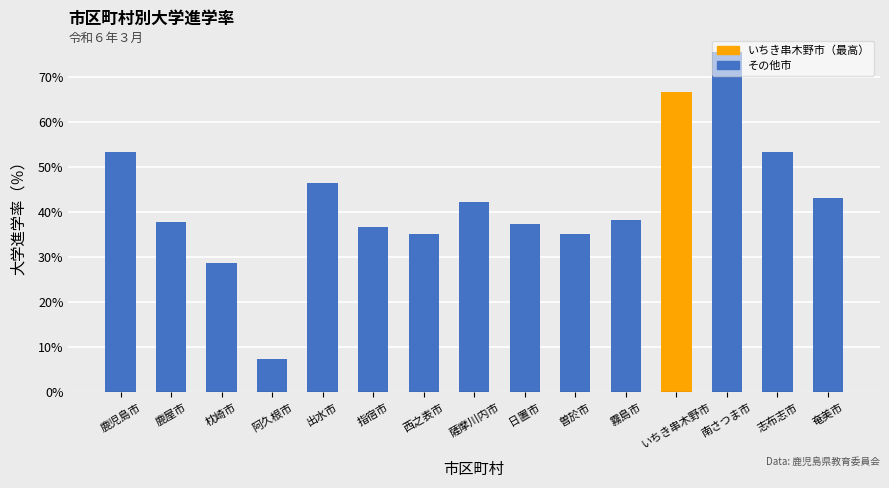

Which label corresponds to the largest value in the chart?

南さつま市